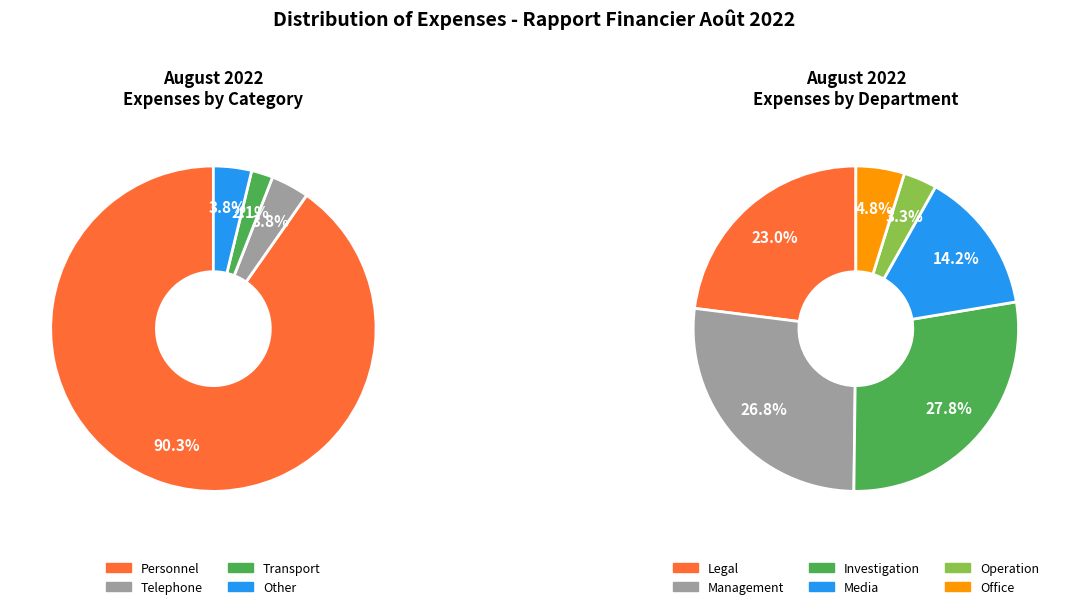

The Services slice represents 1% of the pie. True or false?

False